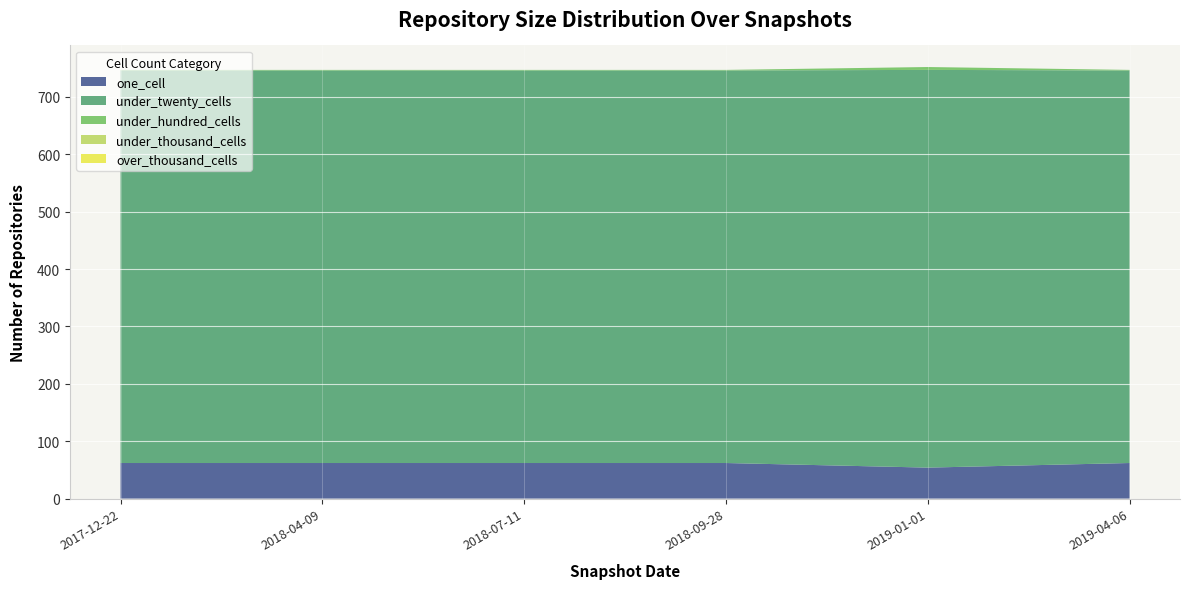

Reading left to right, extract all data points from this chart.

one_cell: 62	62	62	62	54	62
under_twenty_cells: 684	684	684	684	693	684
under_hundred_cells: 1	1	1	1	5	1
under_thousand_cells: 0	0	0	0	0	0
over_thousand_cells: 0	0	0	0	0	0